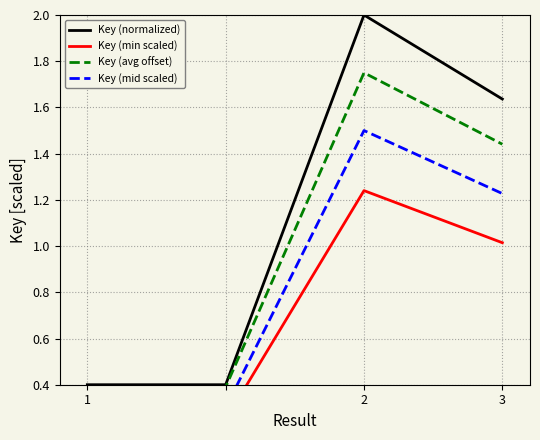

What is the minimum value for Key (normalized)?

0.4